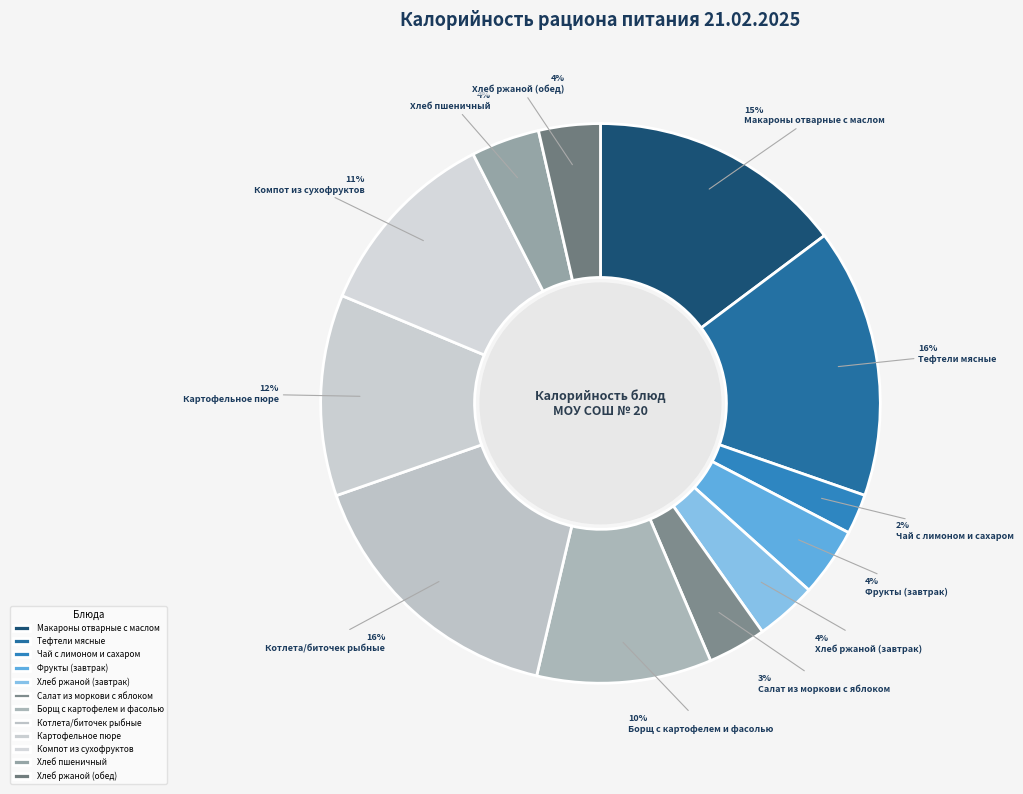

Is it true that Фрукты (завтрак) is 4% of the pie?

True